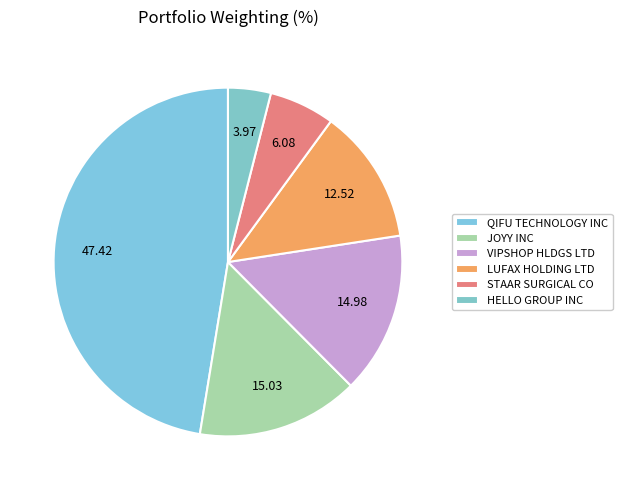

What portion of the pie excludes JOYY INC?

85.0%